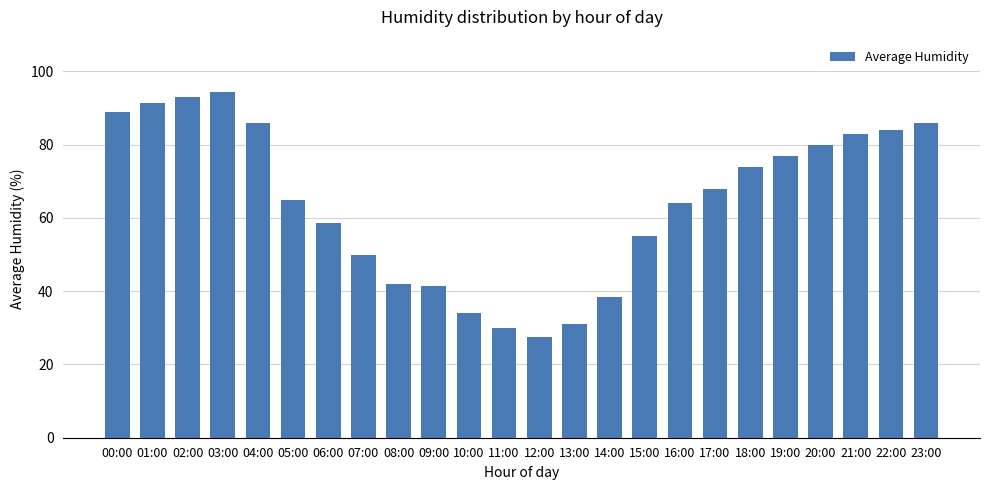

Which label corresponds to the smallest value in the chart?

12:00